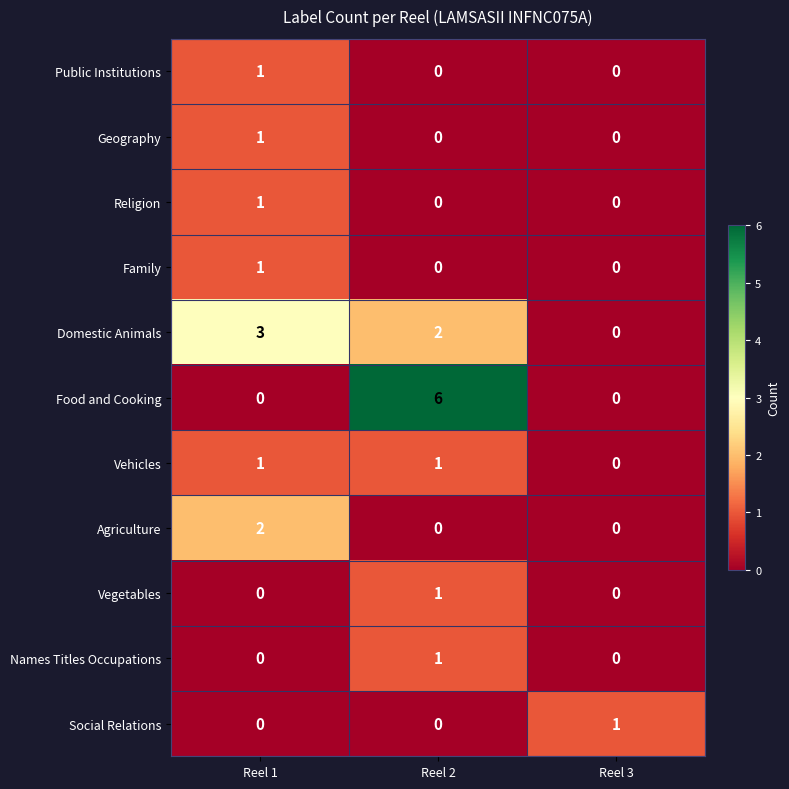

Which series has the largest range (max minus min)?

Food and Cooking